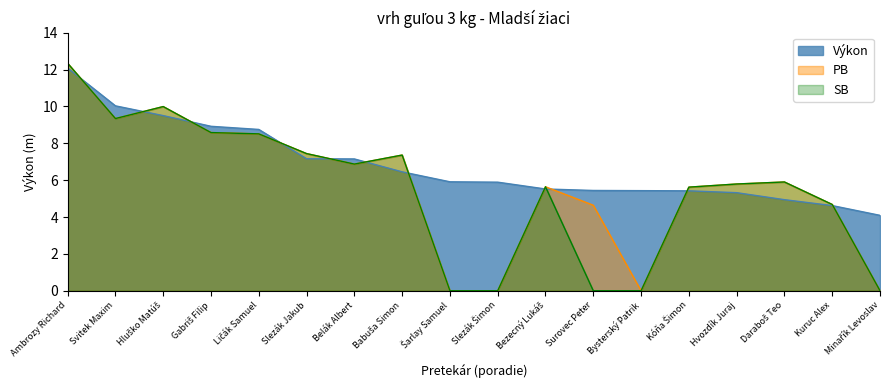

What is the total value across all series at Ličák Samuel?

25.8